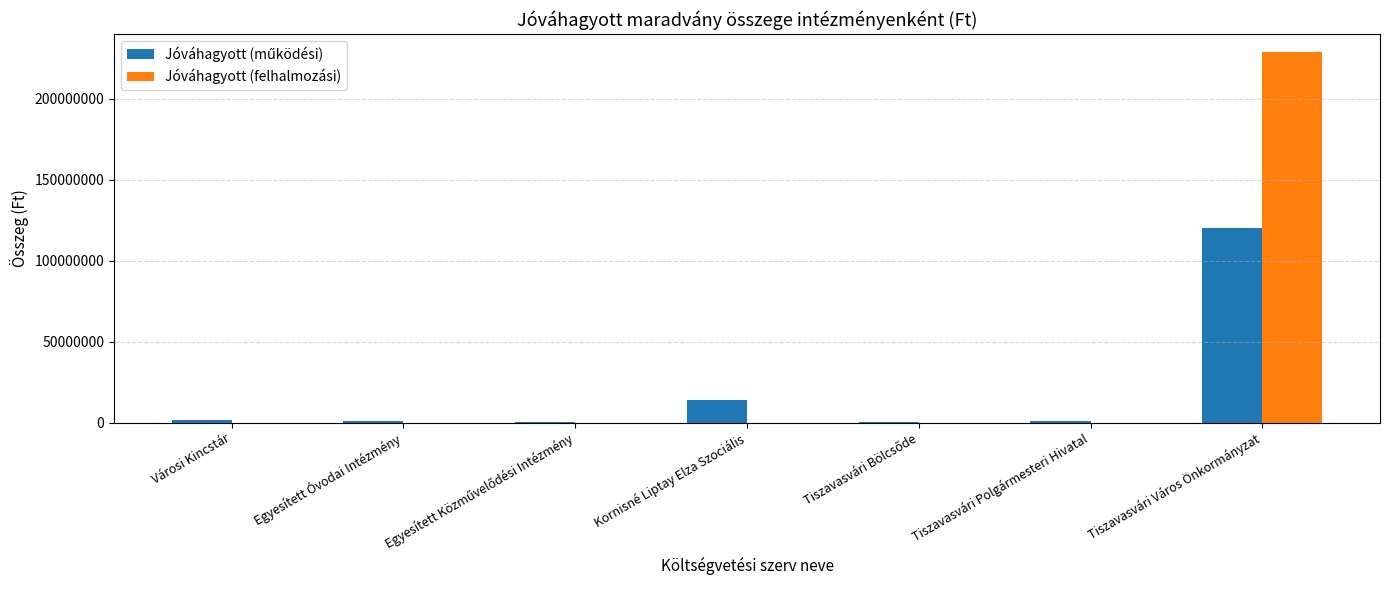

What is the maximum value shown in the chart?

228649990